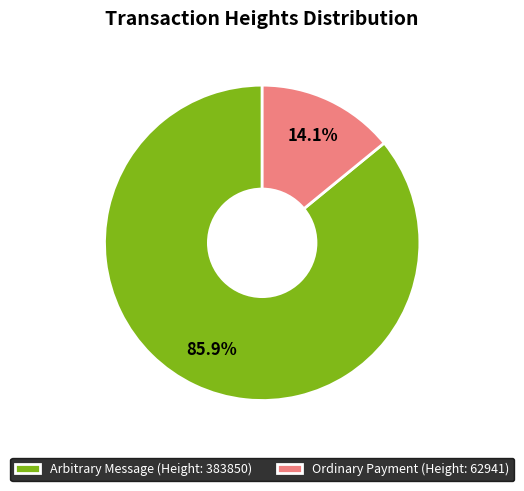

Which category accounts for the majority?

Arbitrary Message (Height: 383850)